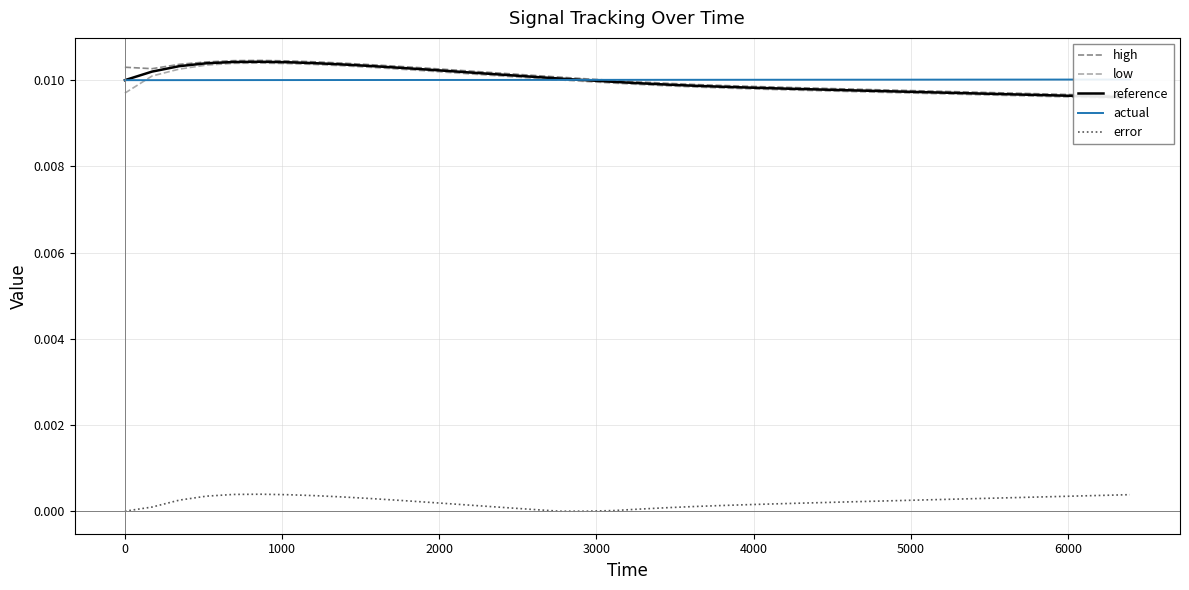

True or false: error and reference cross at least once.

False